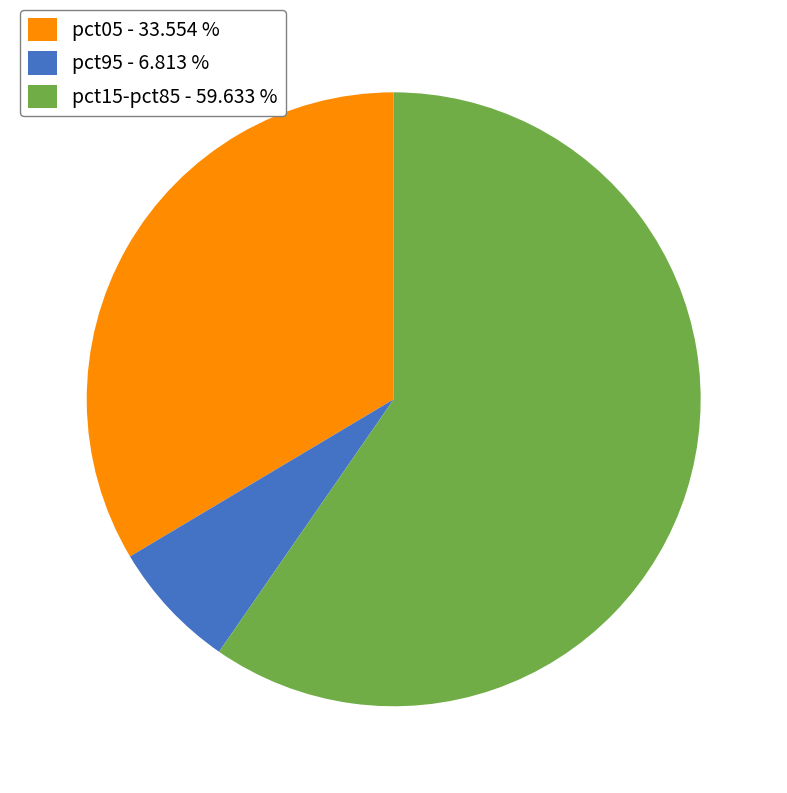

How many slices are in this pie chart?

3